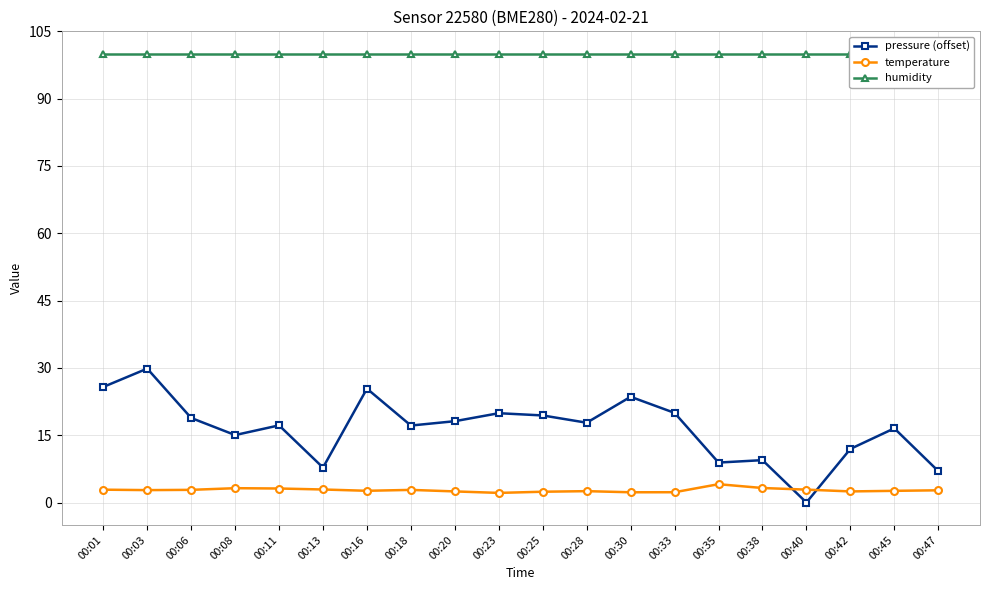

In pressure (offset), how many points are higher than both neighbors (excluding endpoints)?

7